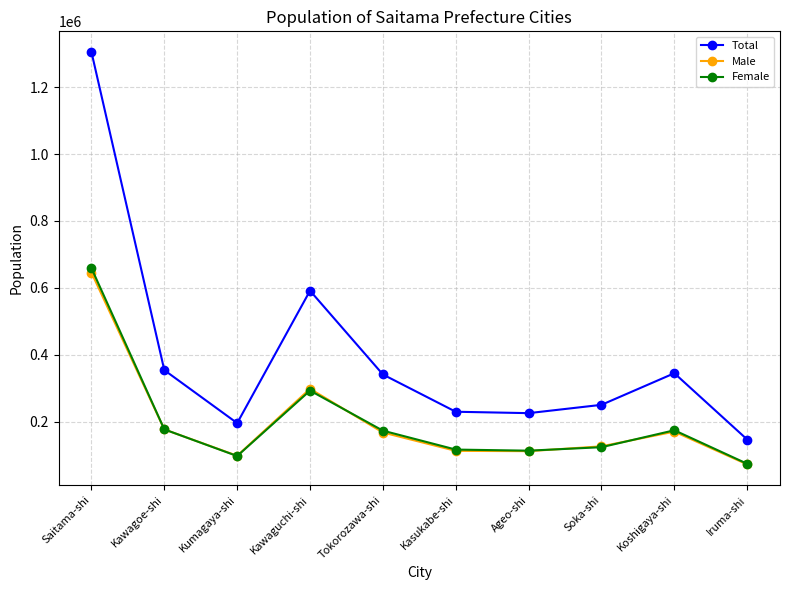

Is the value of Total at Iruma-shi greater than the value of Female at Tokorozawa-shi?

No